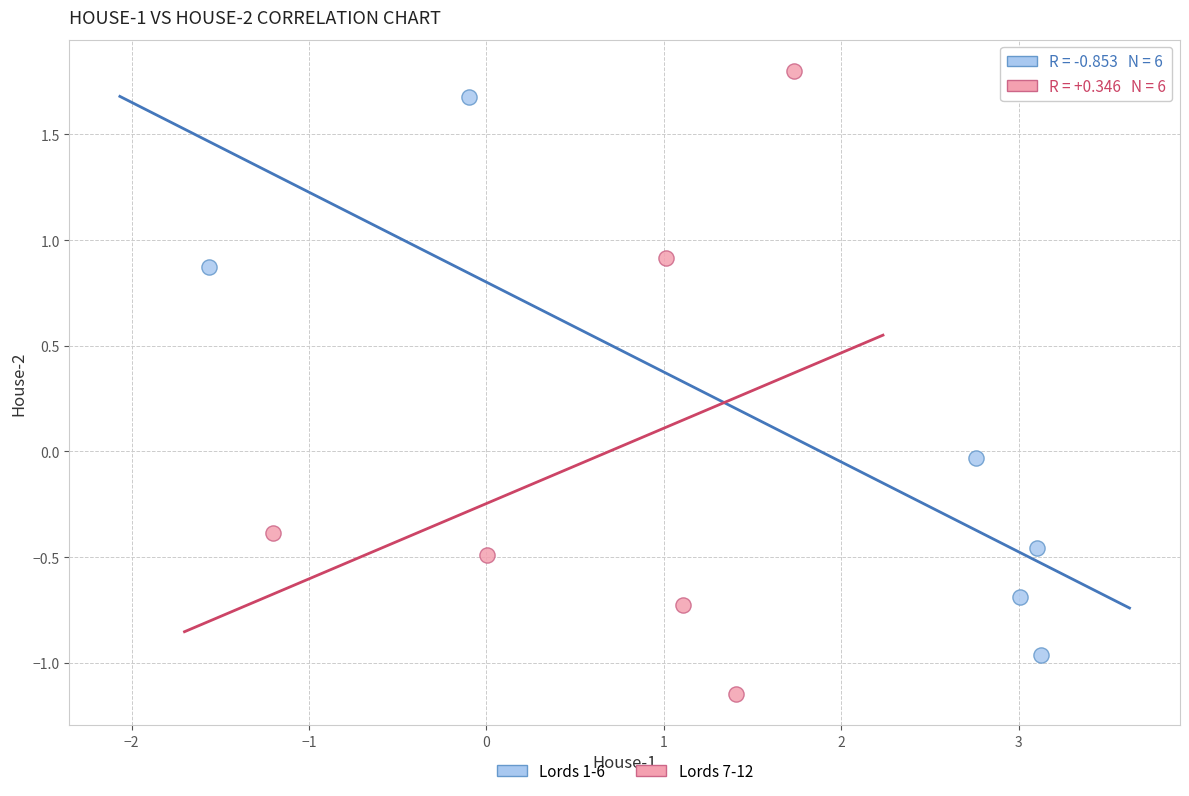

Which series contains the lowest Y value?

Lords 7-12